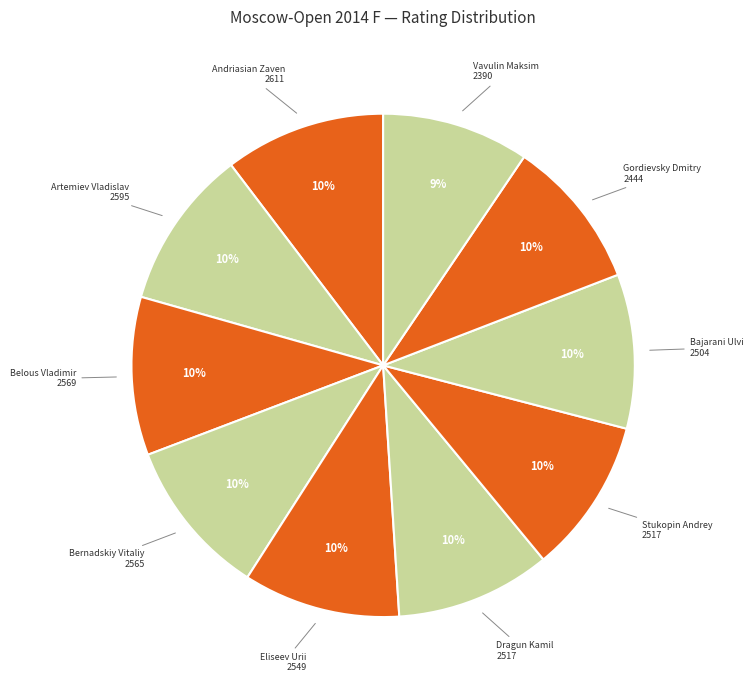

Count the number of slices in the pie.

10